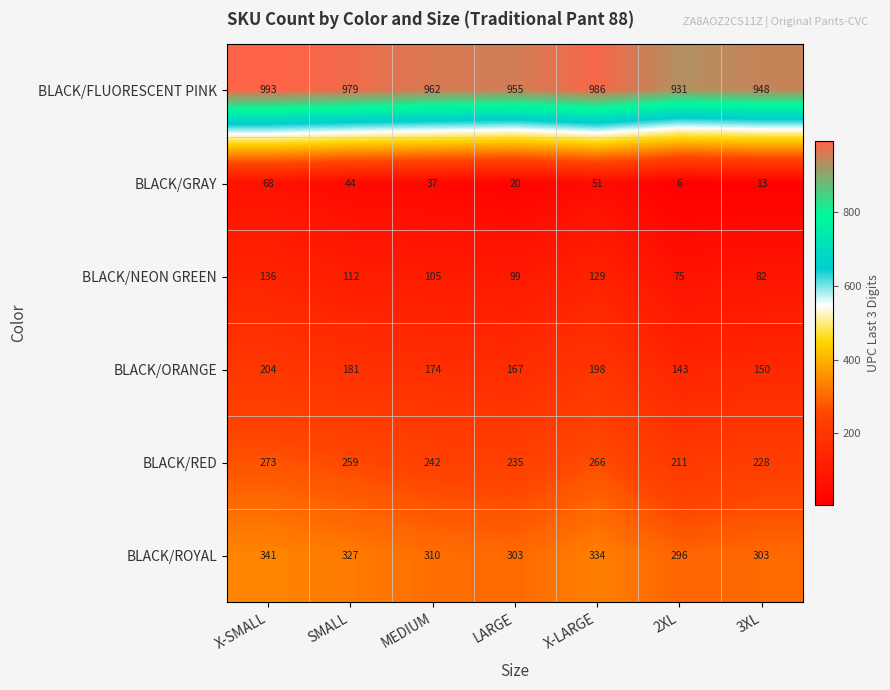

At how many categories does at least one series exceed 144?

7